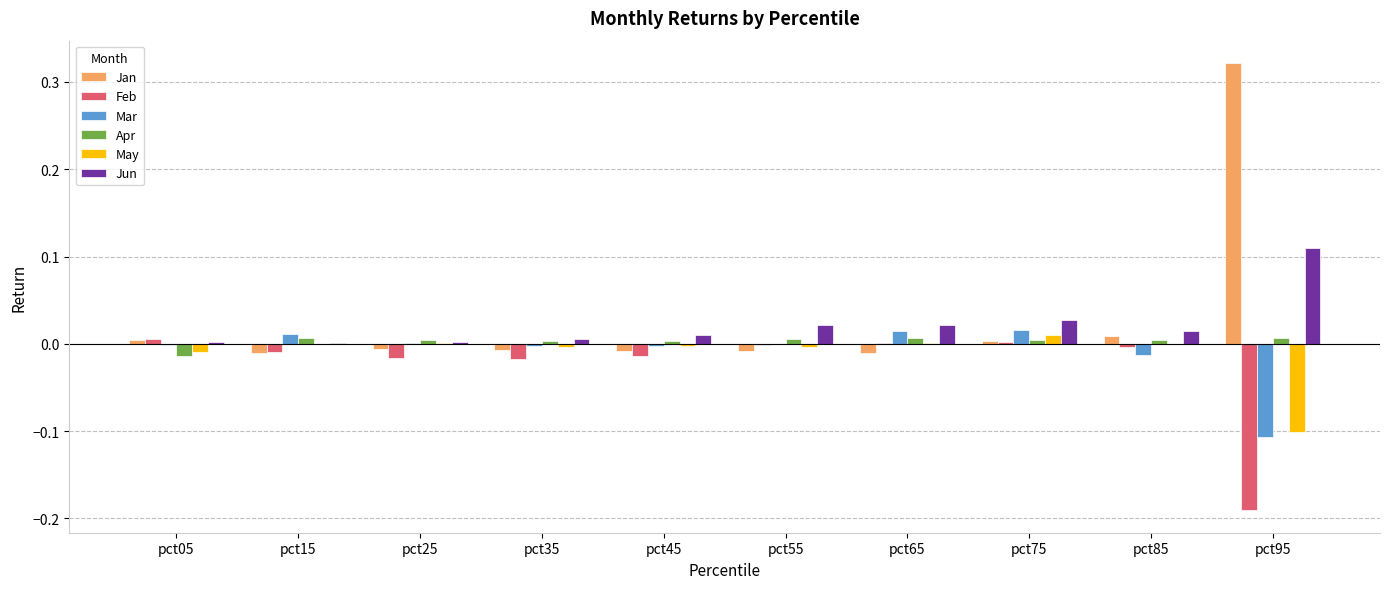

Which series has the largest total across all categories?

Jan